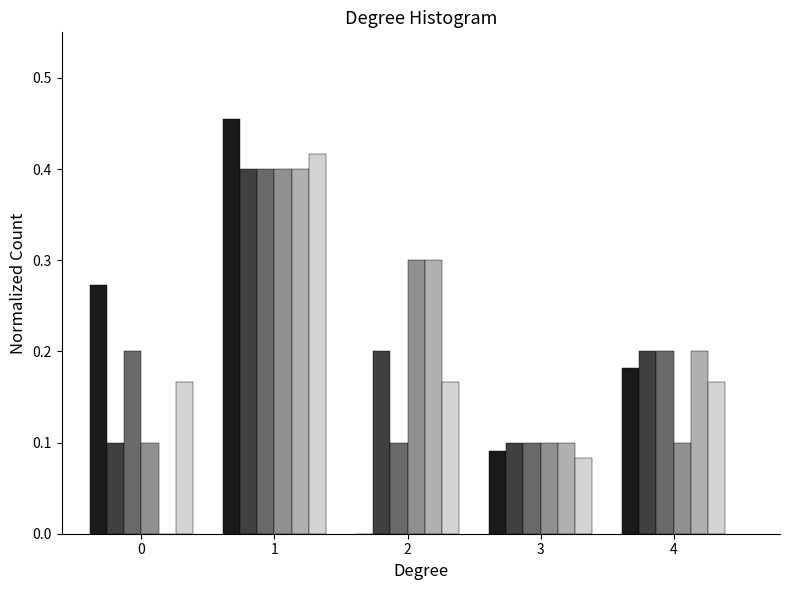

What is the total value across all series at 2?

1.1